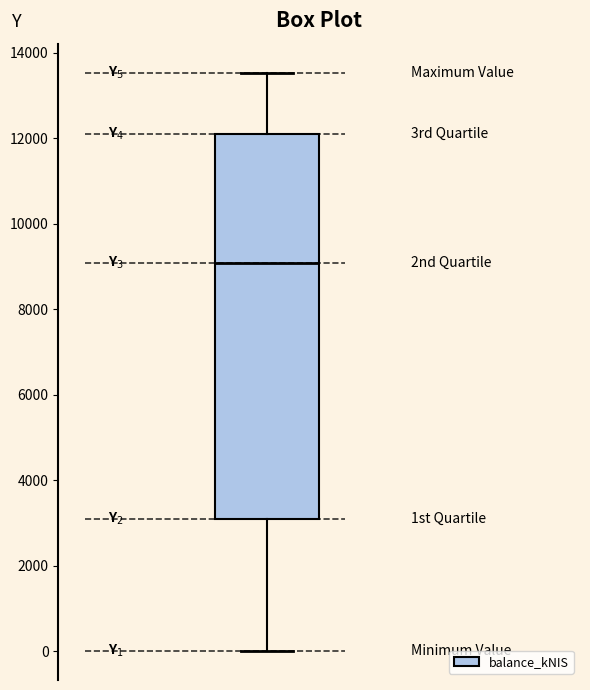

Transcribe this box plot: give where the median line is, the range the box spans, and where the two whiskers end, as read against the y-axis. The values are not printed on the chart, so give them approximately, as read against the axis.

median 9000, box 3000 to 12000, whiskers 0 to 13600